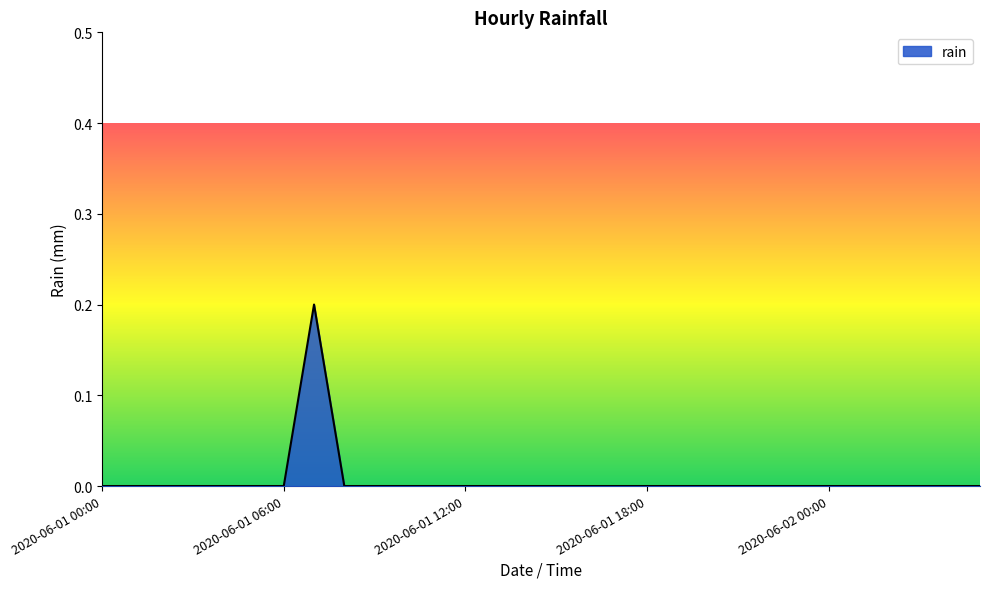

How many lines are shown in the chart?

1